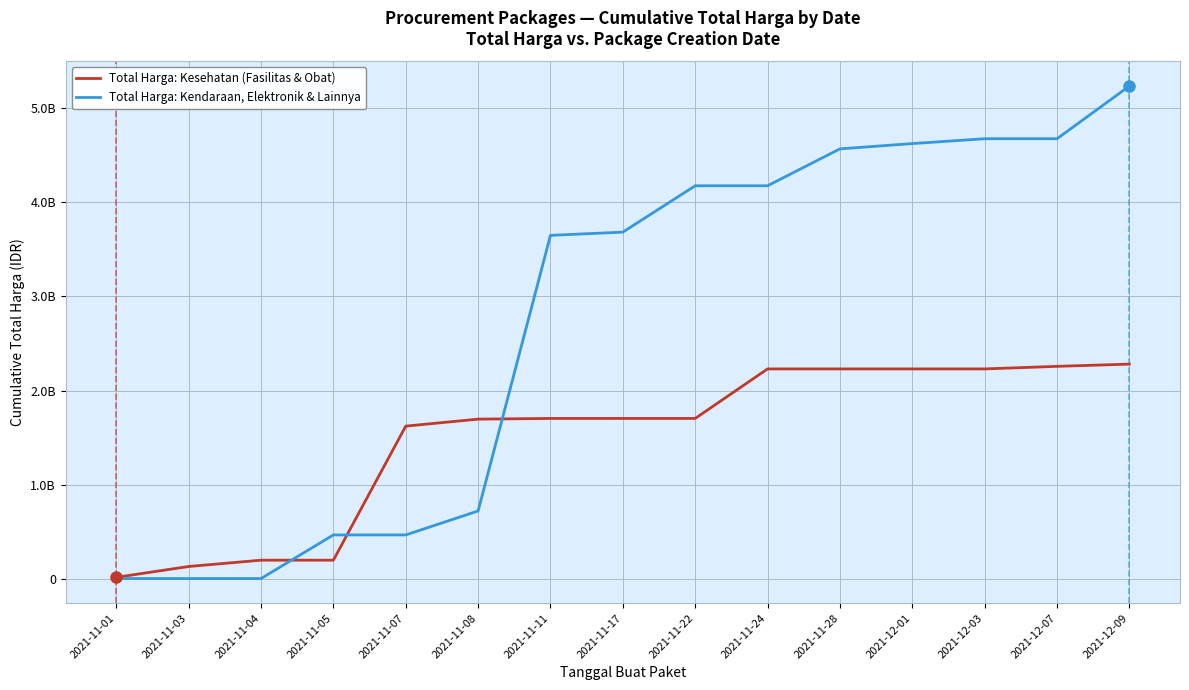

True or false: Total Harga: Kendaraan, Elektronik & Lainnya has more than 1 interior local peaks.

False